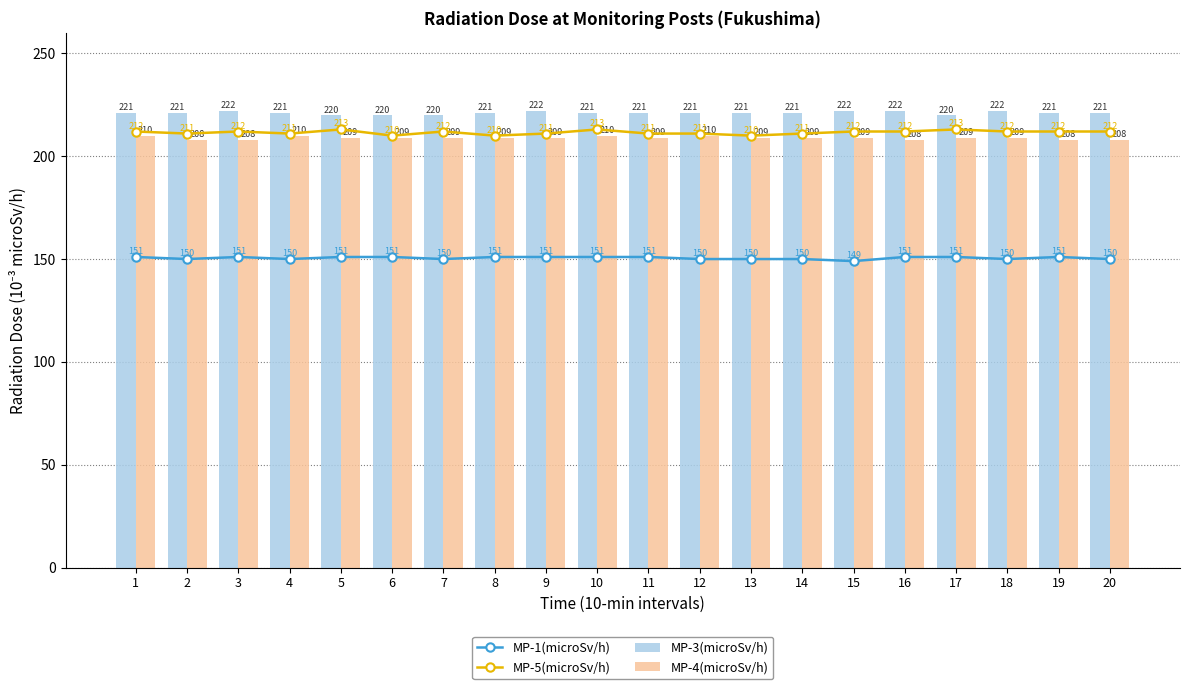

Which series has the widest spread of values?

MP-5(microSv/h)